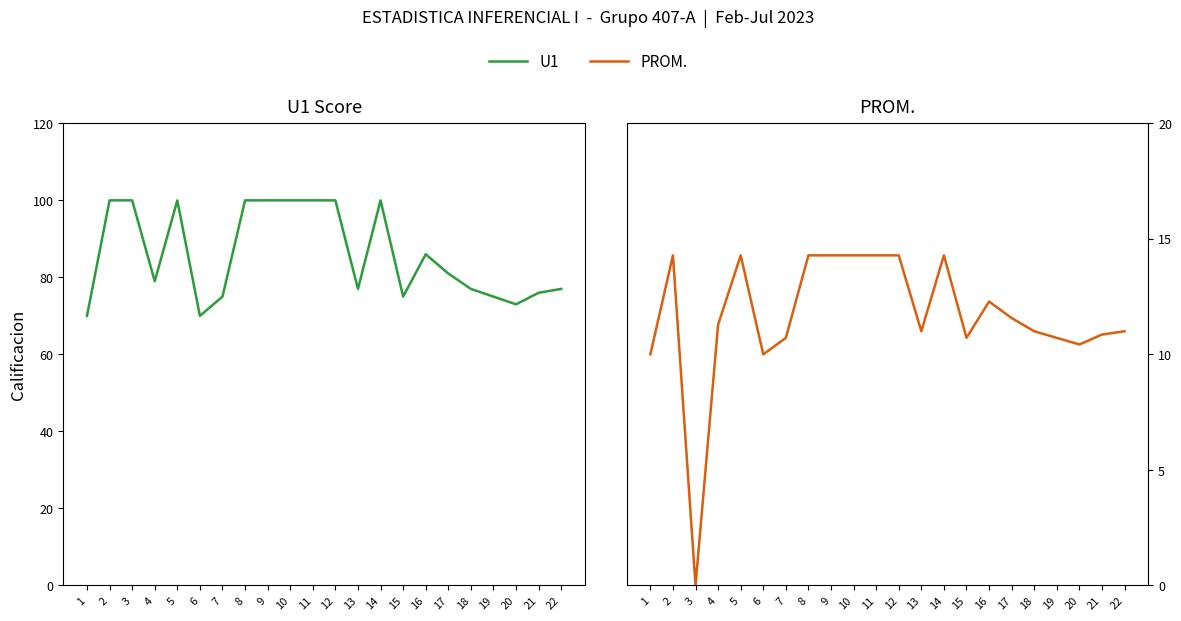

Read the U1 value at 7.

75.0